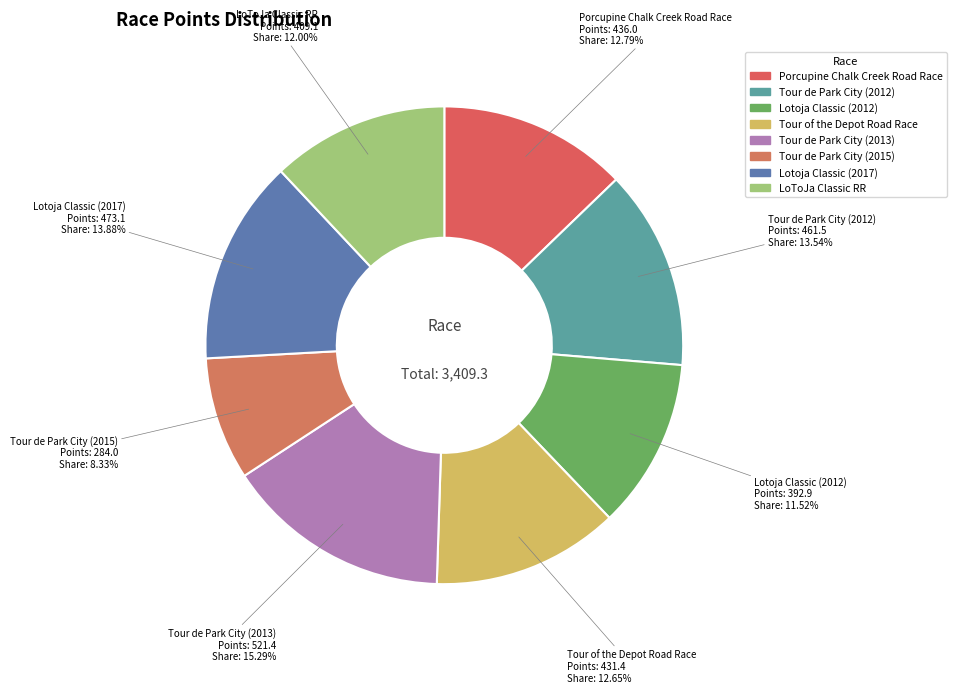

How many slices are in this pie chart?

8